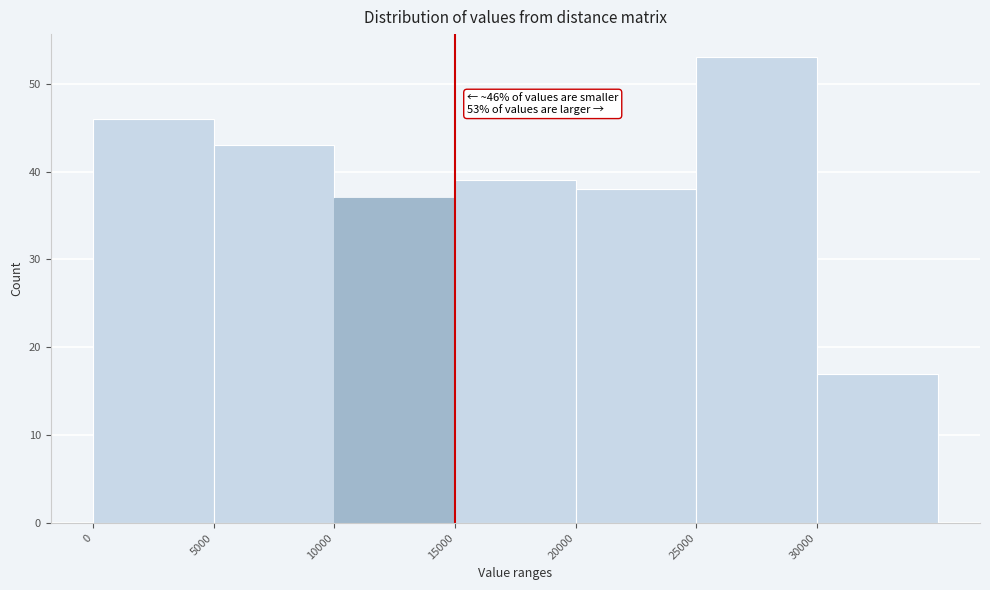

Which range on the x-axis has the tallest bar?

25000 to 30000